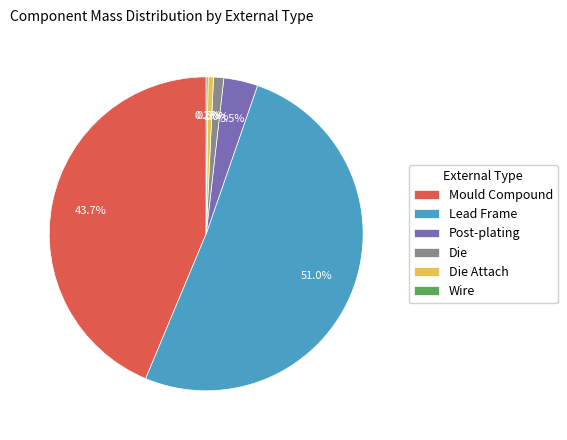

Combined, what portion of the pie is Lead Frame and Die?

52.0%